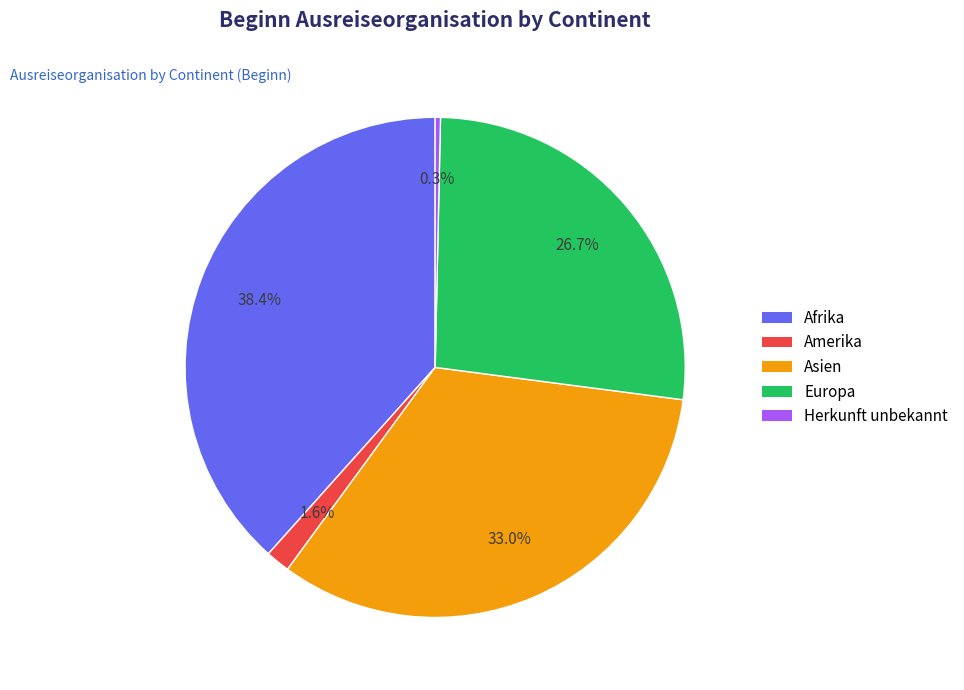

Count the number of slices in the pie.

5